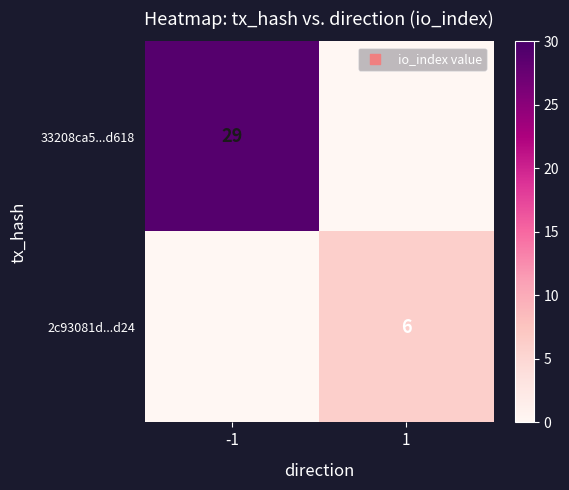

Is the value of 2c93081d...d24 at 1 greater than the value of 33208ca5...d618 at -1?

No